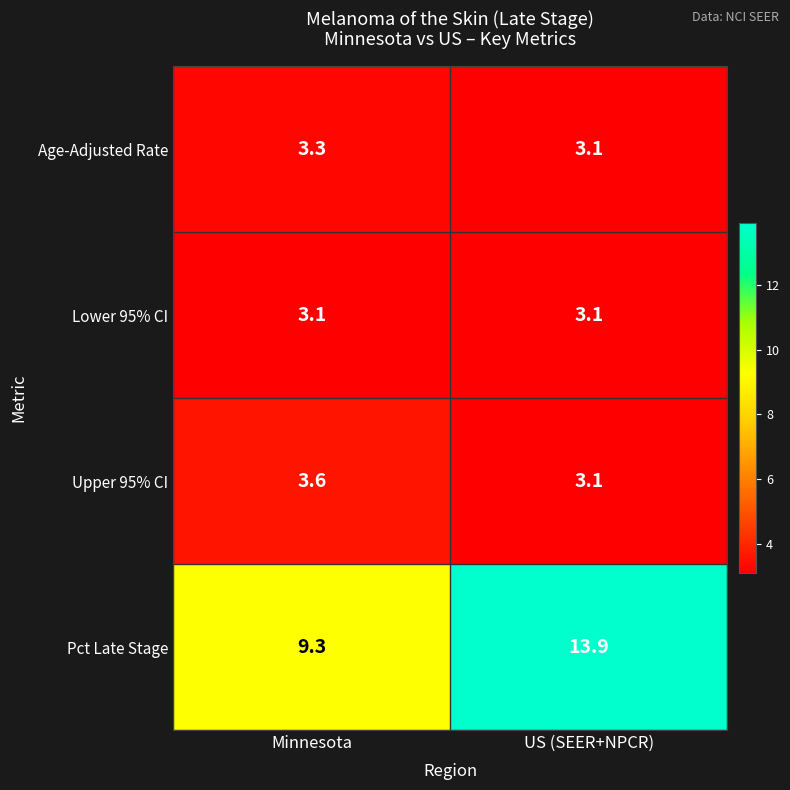

The Upper 95% CI series shows 3.6 at Minnesota. True or false?

True